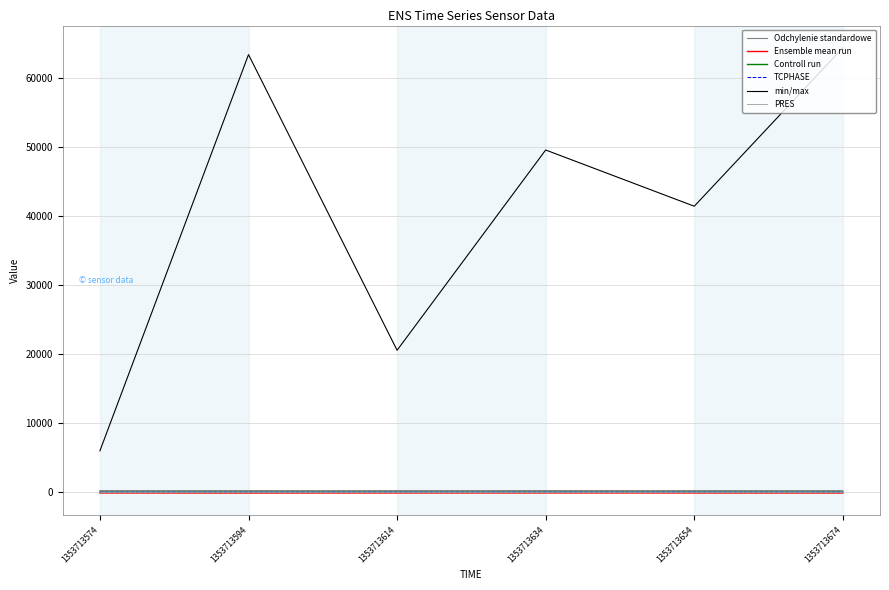

What is the greatest value displayed?

64303.0